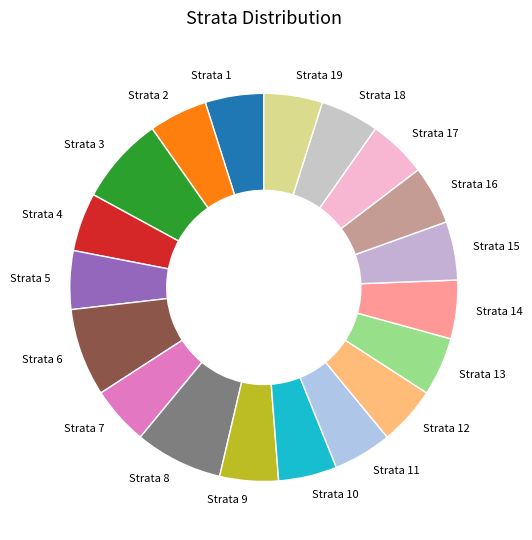

Is it true that Strata 14 is 5% of the pie?

True